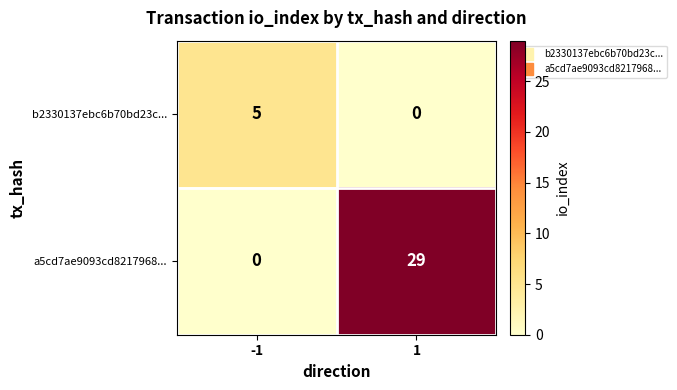

What is the difference between the highest and lowest values at 1?

29